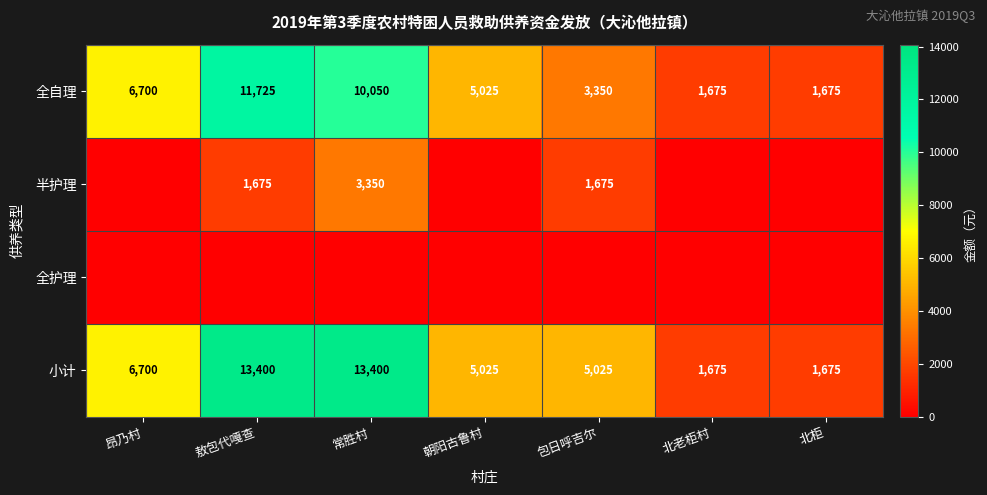

What is the greatest value displayed?

13400